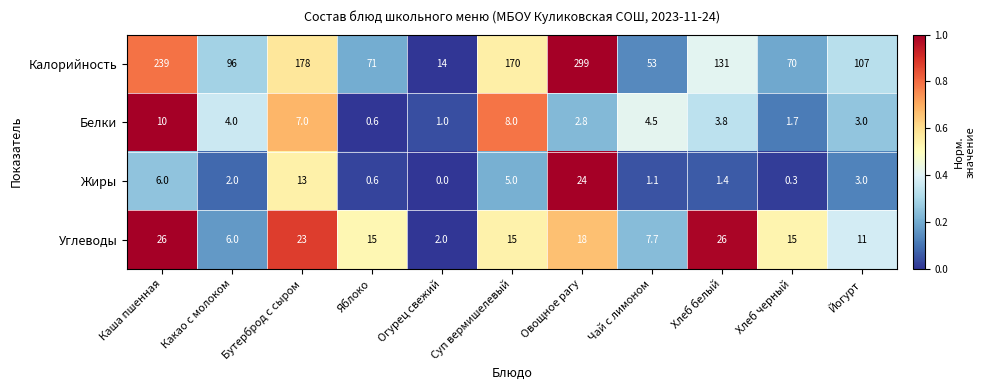

Where does the Углеводы series first go above 15?

Каша пшенная